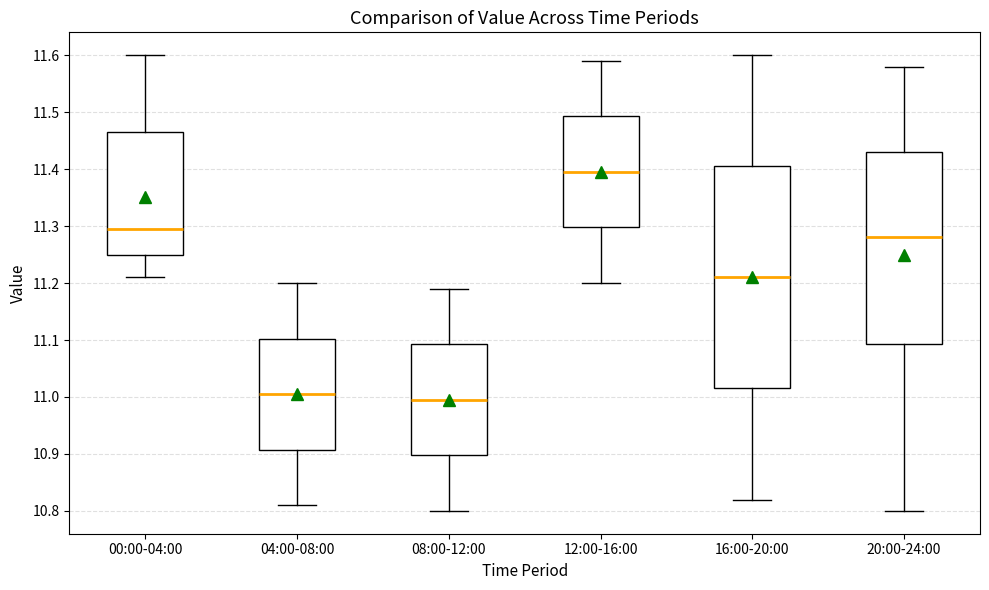

Reading left to right, read every box against the y-axis: the position of its median line, the range the box covers, and the ends of its whiskers. The values are not printed on the chart, so give them approximately, as read against the axis.

00:00-04:00: median 11.30, box 11.25 to 11.47, whiskers 11.21 to 11.60
04:00-08:00: median 11.01, box 10.91 to 11.10, whiskers 10.81 to 11.20
08:00-12:00: median 11.00, box 10.90 to 11.09, whiskers 10.80 to 11.19
12:00-16:00: median 11.40, box 11.30 to 11.49, whiskers 11.20 to 11.59
16:00-20:00: median 11.21, box 11.02 to 11.41, whiskers 10.82 to 11.60
20:00-24:00: median 11.28, box 11.09 to 11.43, whiskers 10.80 to 11.58